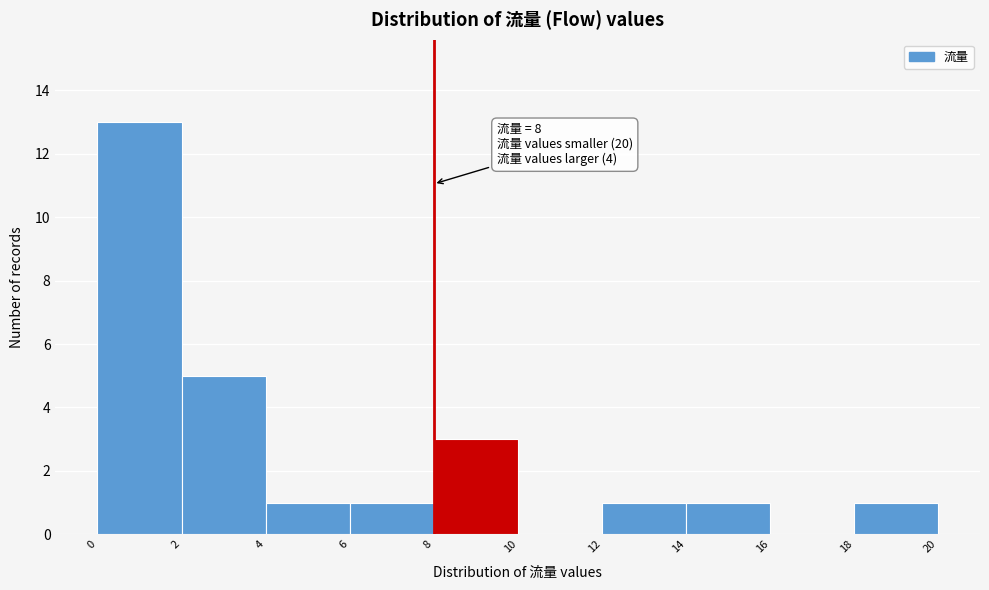

Which range on the x-axis has the tallest bar?

0 to 2